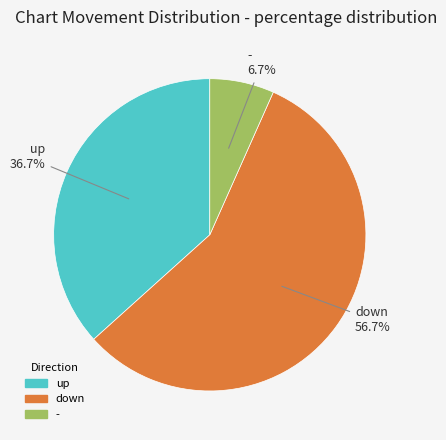

Which has a higher value, up or down?

down